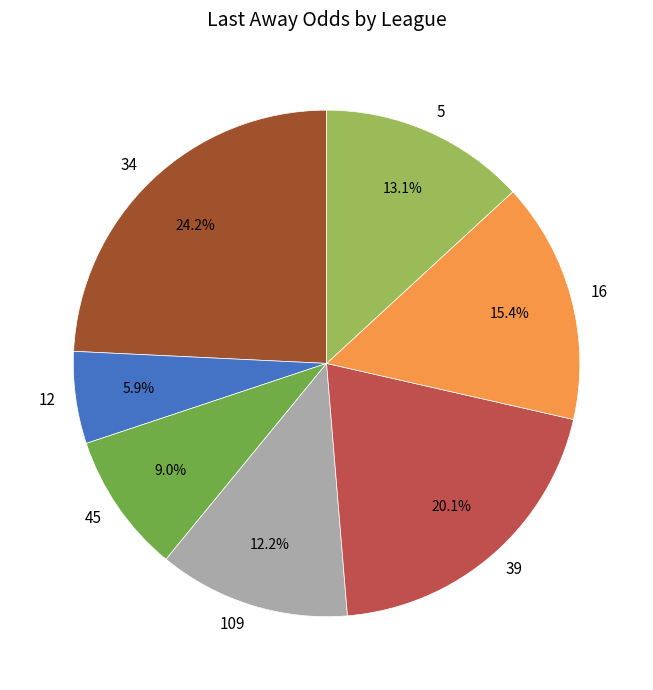

Is there a majority slice in this chart?

No